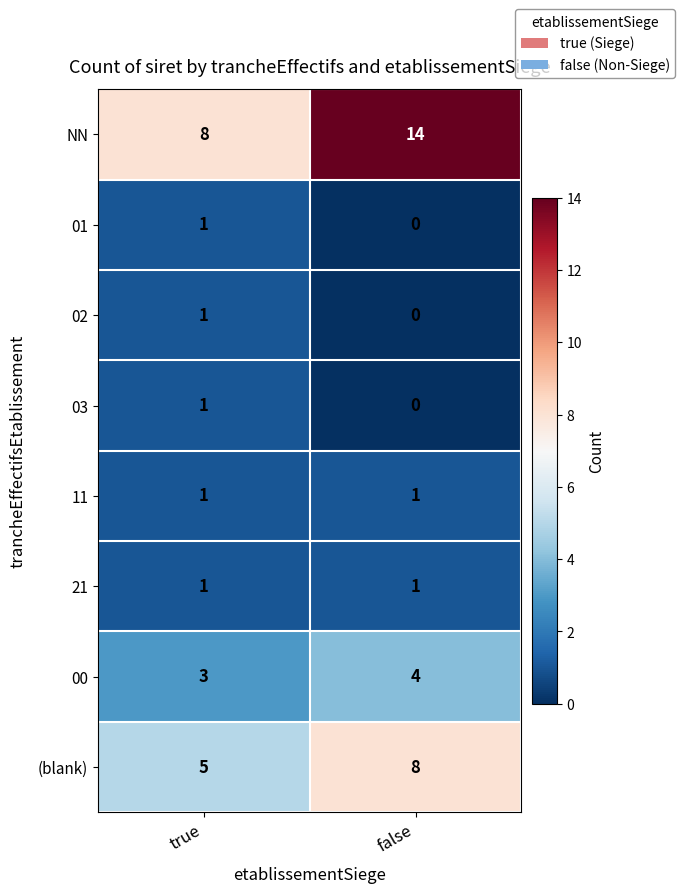

Is it true that NN equals 14 at false?

True